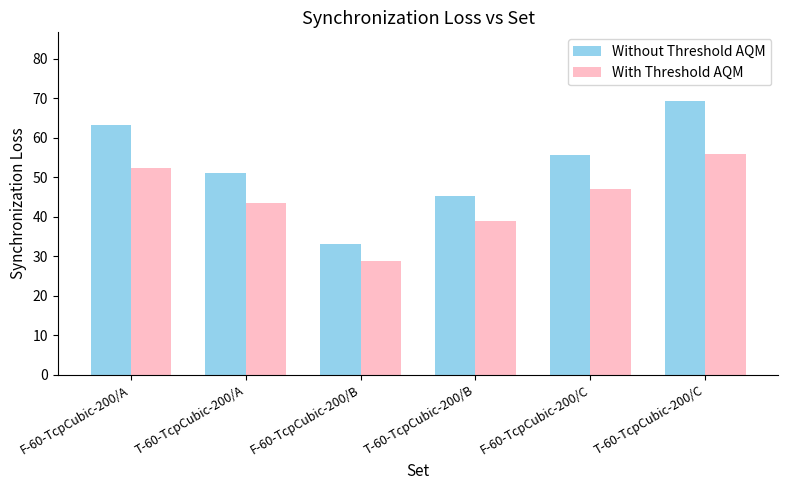

What is the sum of the With Threshold AQM values at F-60-TcpCubic-200/A and T-60-TcpCubic-200/B?

91.2